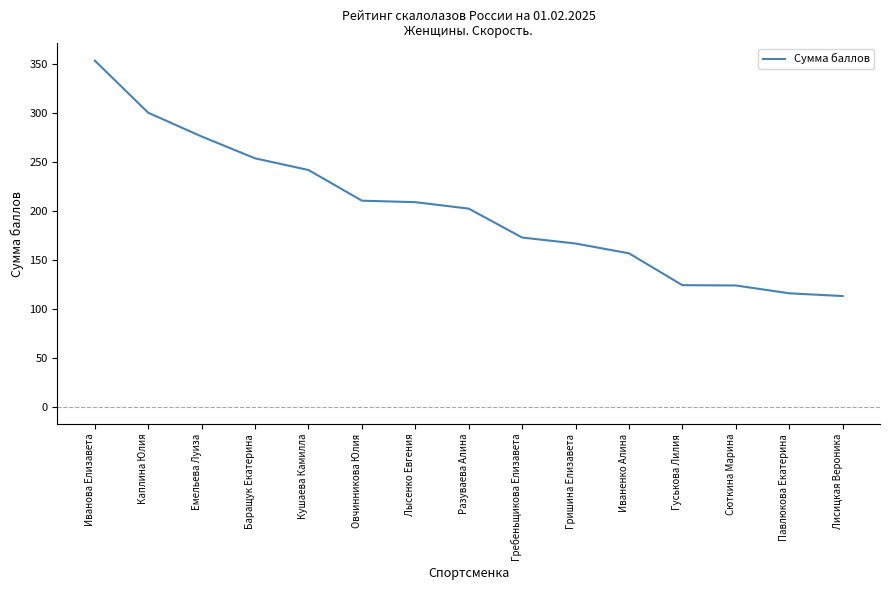

Which label corresponds to the largest value in the chart?

Иванова Елизавета